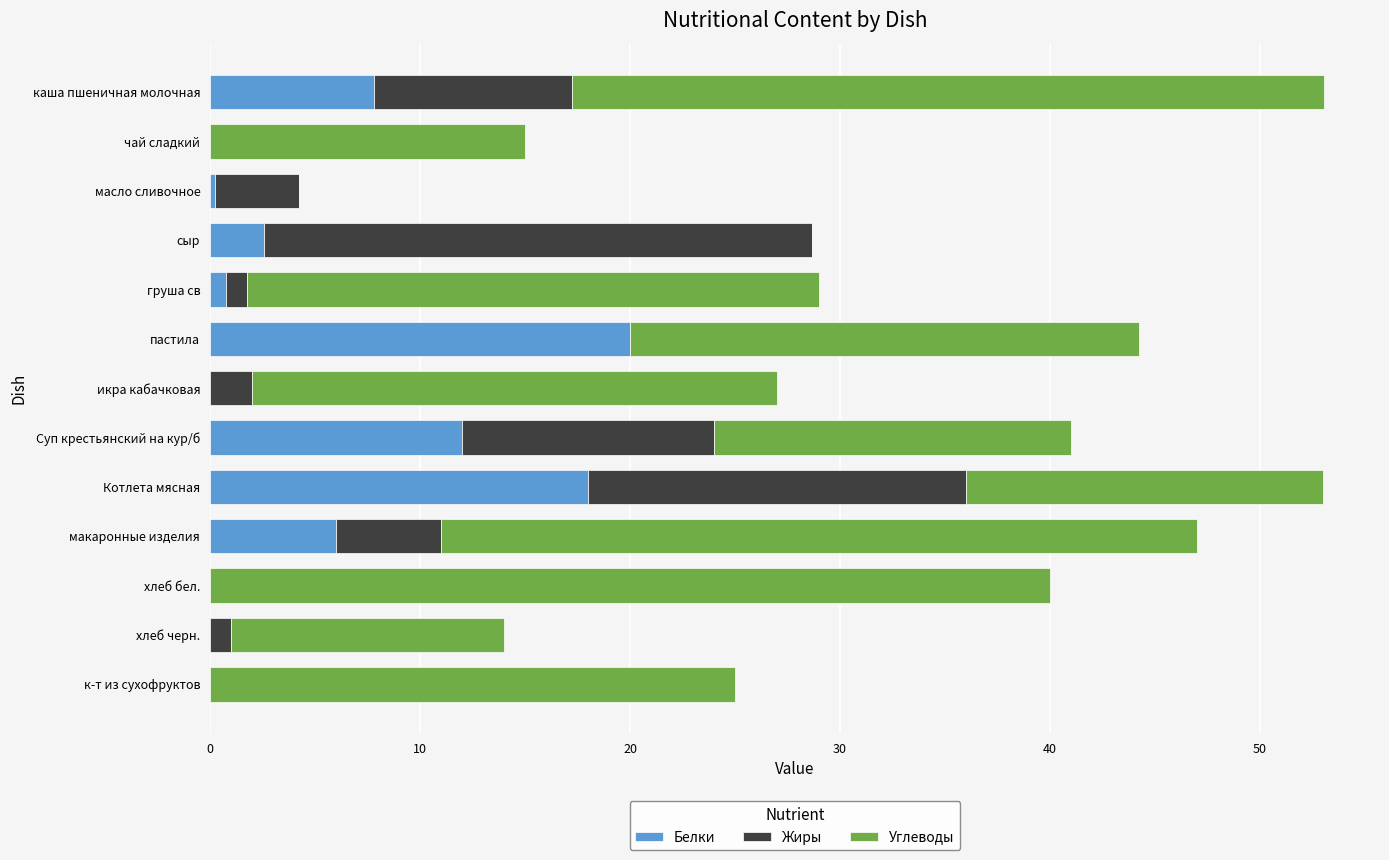

What is the maximum value for Белки?

20.0